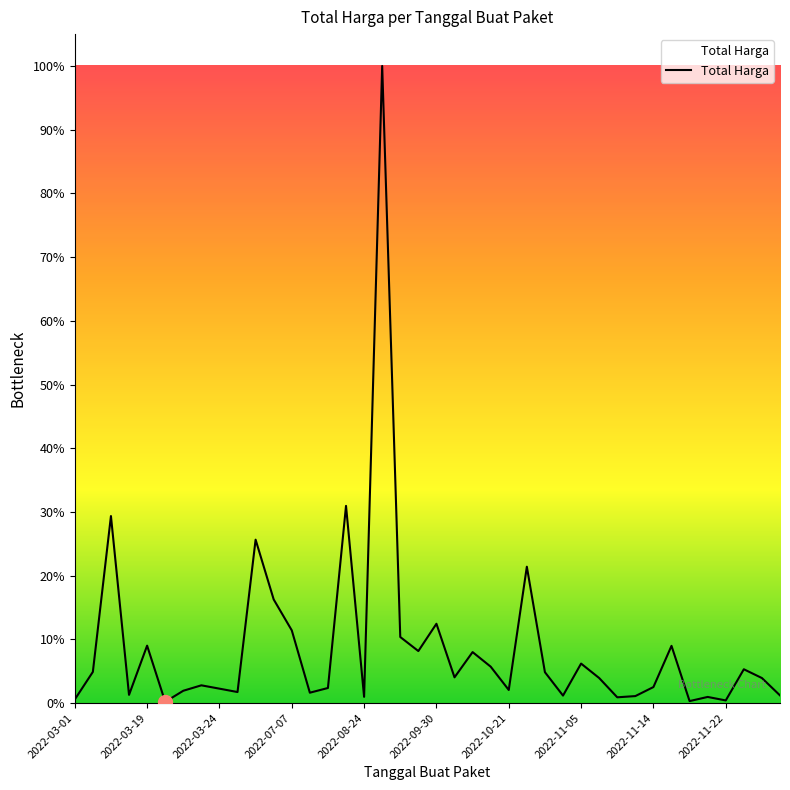

Is this an area chart (filled region under the line)?

Yes